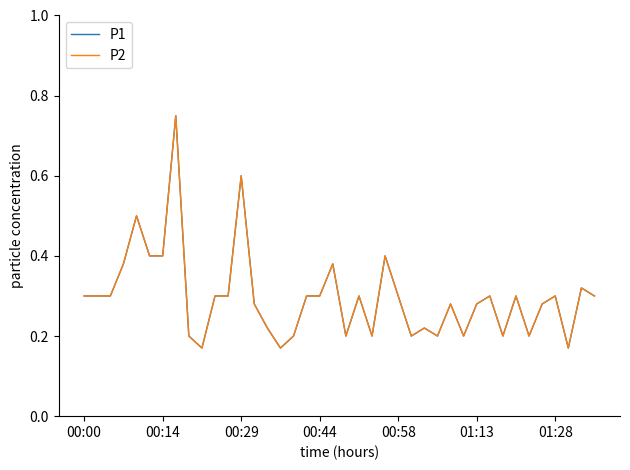

At which category is the sum across all series the highest?

7